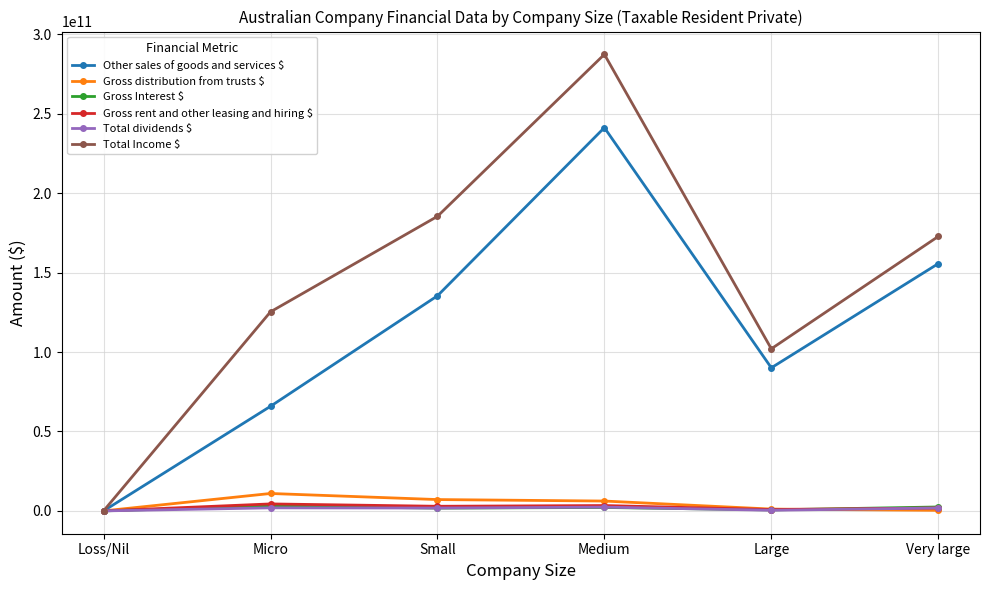

How many interior local valleys does the Total Income $ series have?

1